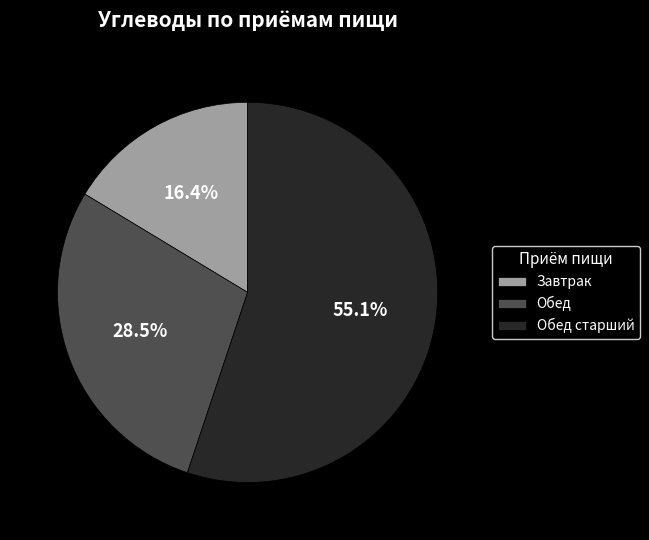

How many segments does this pie chart have?

3